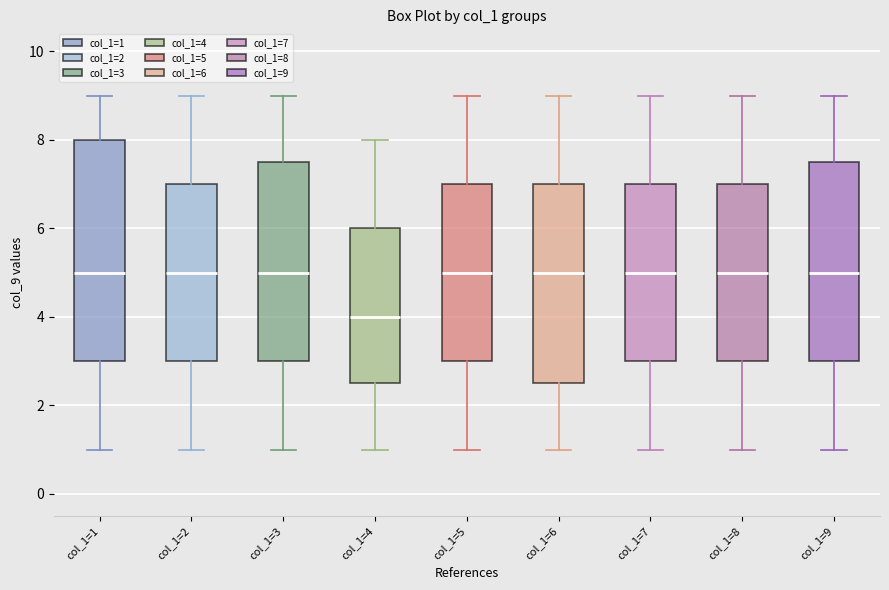

Comparing the boxes themselves (not the whiskers), which one is the tallest?

col_1=1